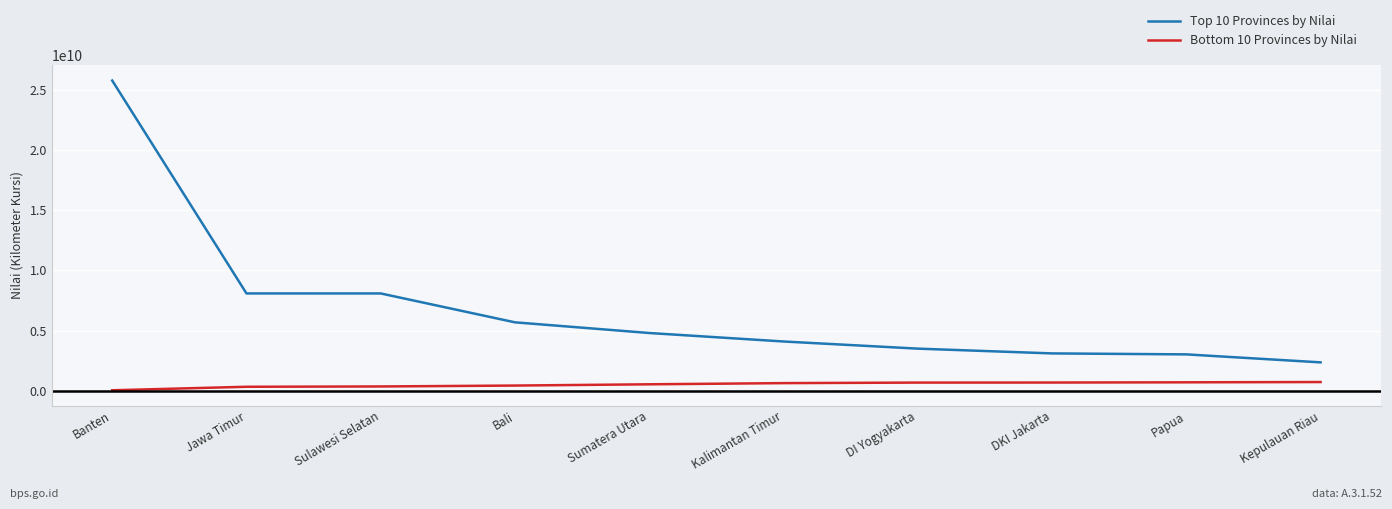

What is the difference between the highest and lowest values at Kepulauan Riau?

1636940222.2